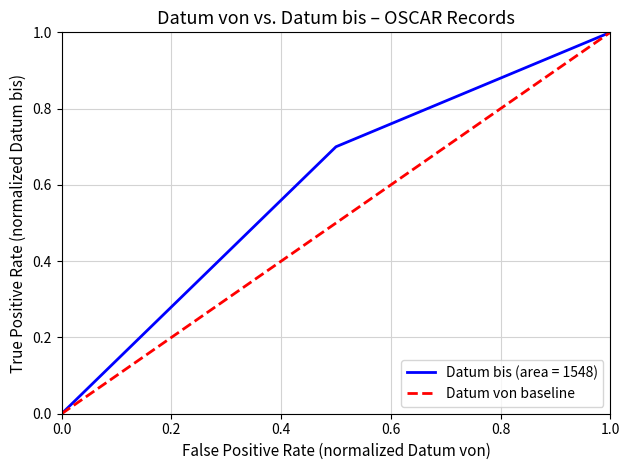

What is the greatest value displayed?

1.0